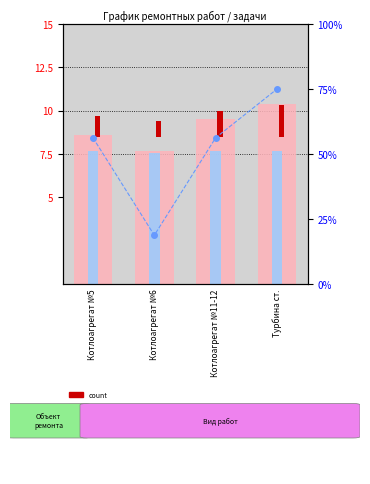

What is the difference between the highest and lowest values at Котлоагрегат №5?

55.0